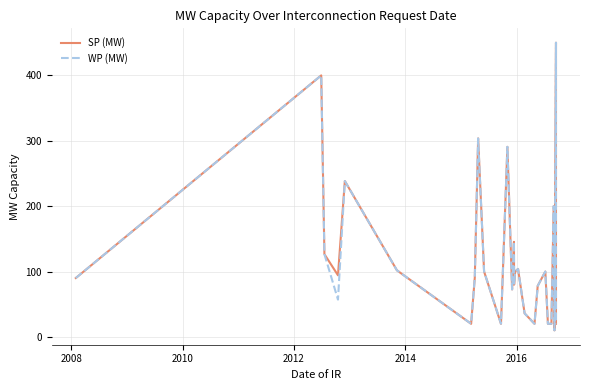

Is the value of SP (MW) at 22 greater than the value of WP (MW) at 19?

No